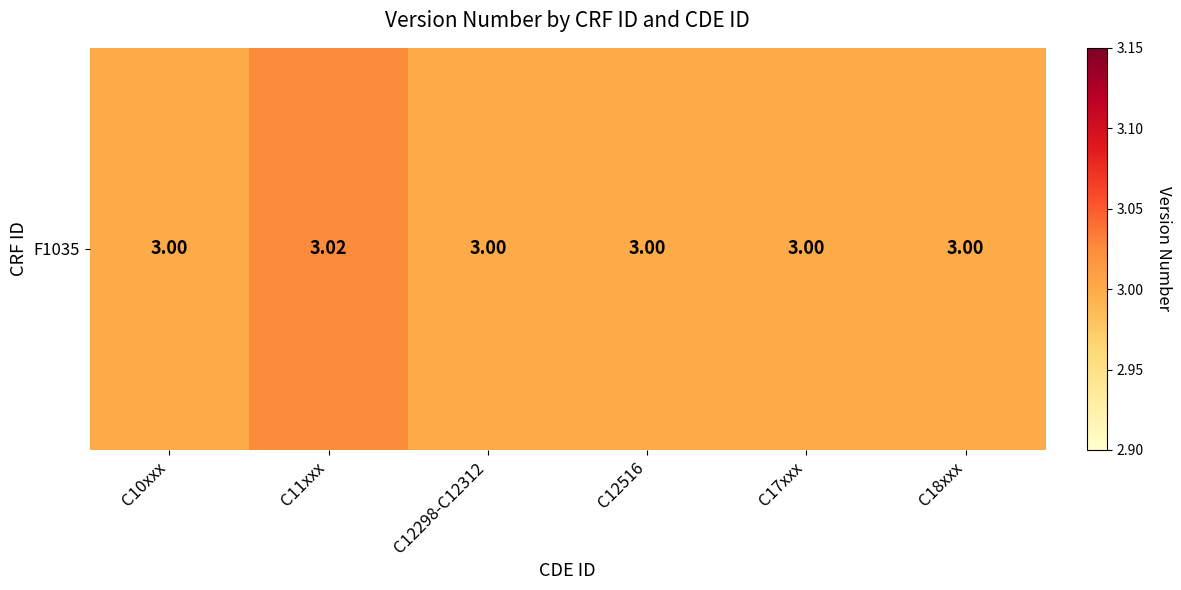

Rank the categories by value from highest to lowest.

C11xxx, C10xxx, C12298-C12312, C12516, C17xxx, C18xxx